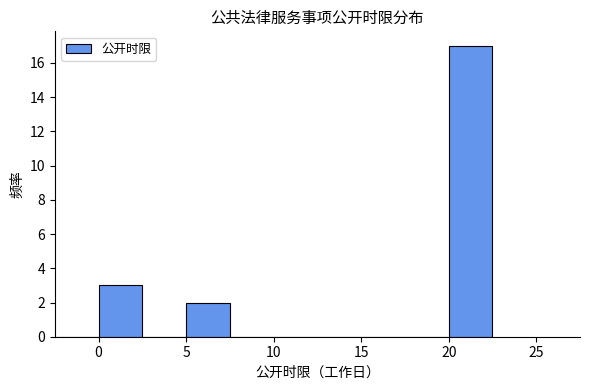

Which range on the x-axis has the tallest bar?

20.0 to 22.5